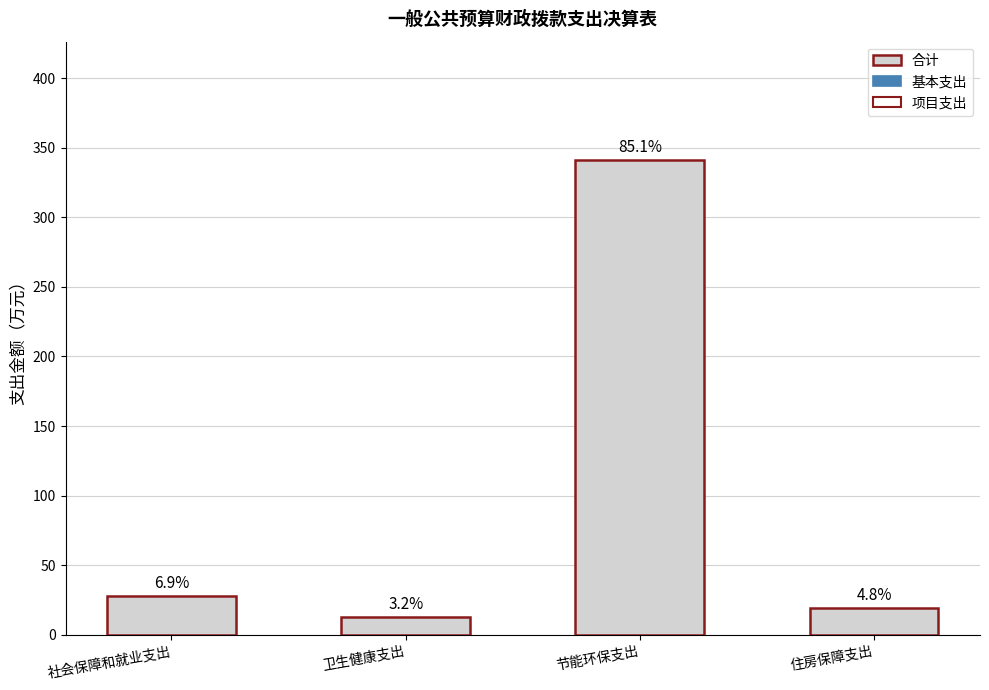

What is the approximate value at 住房保障支出?

19.1